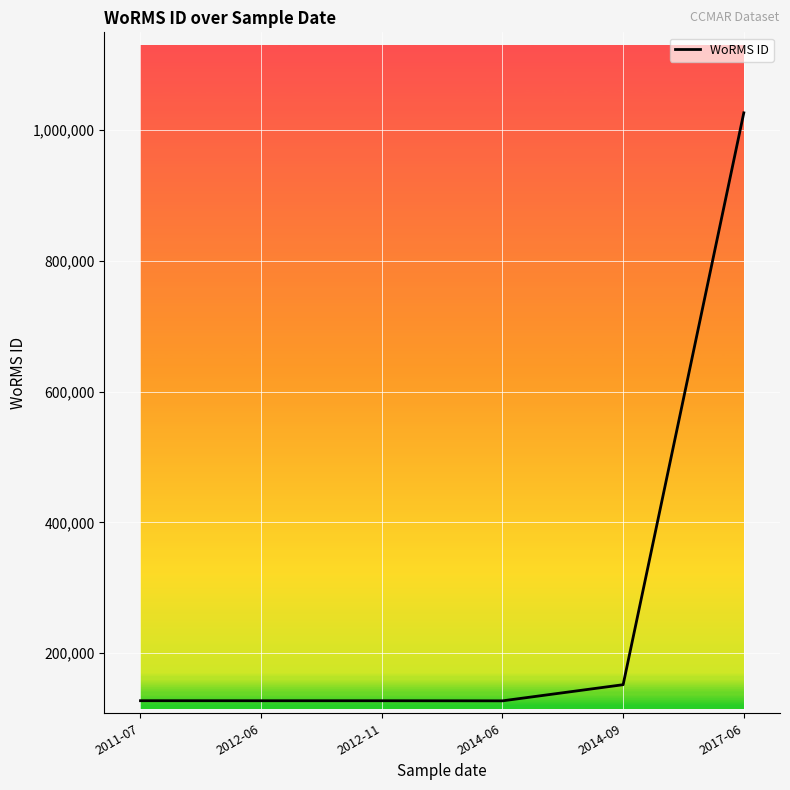

How many values are below 127036?

3